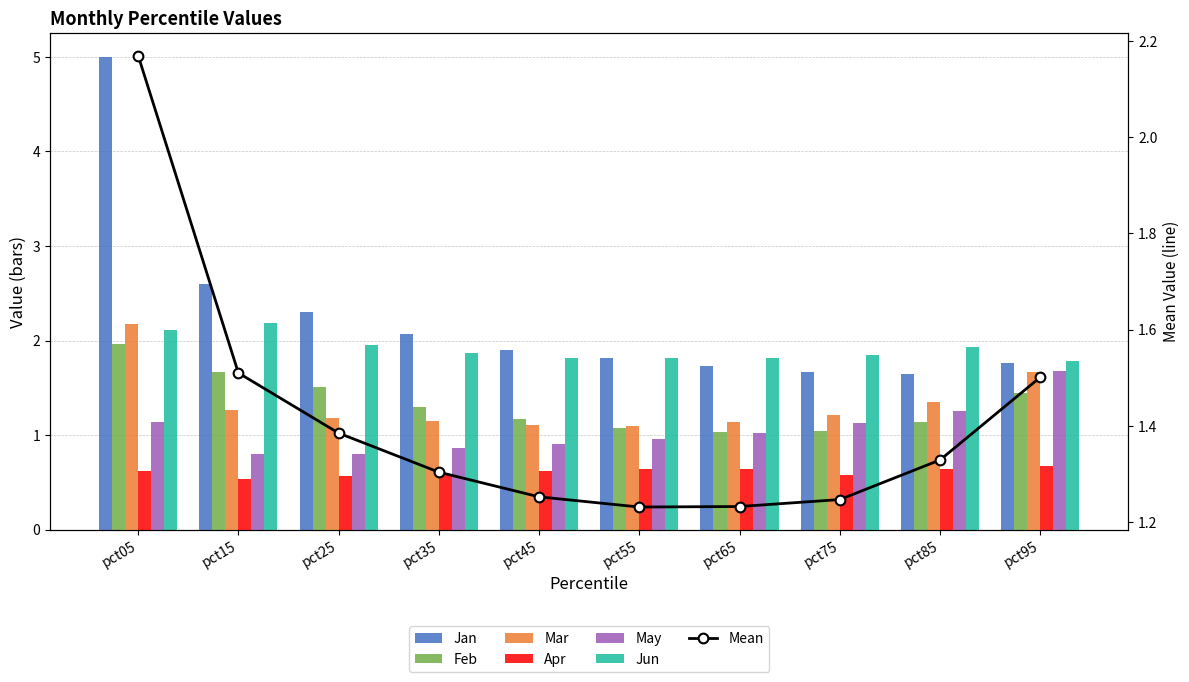

The Apr series shows 0.6 at pct55. True or false?

True